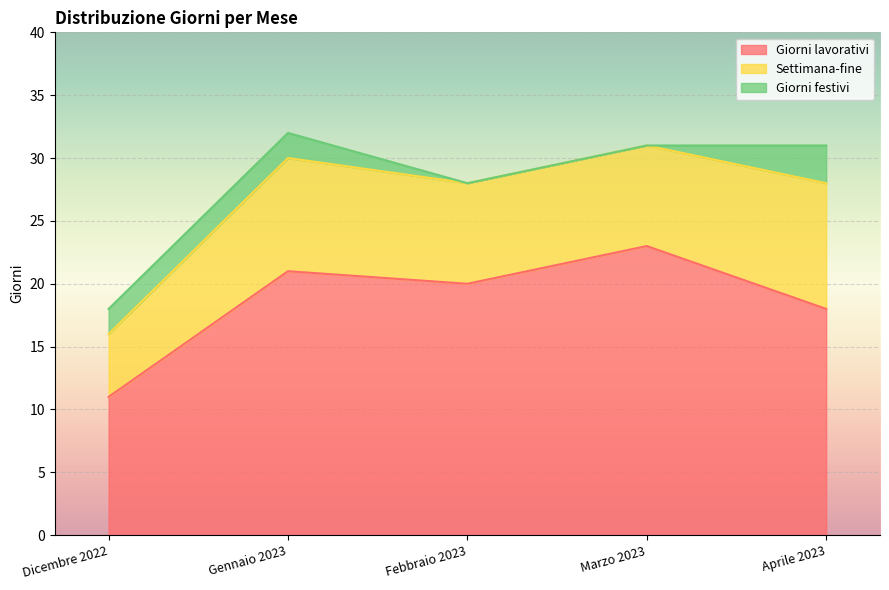

The value of Settimana-fine at Dicembre 2022 is 5. True or false?

True